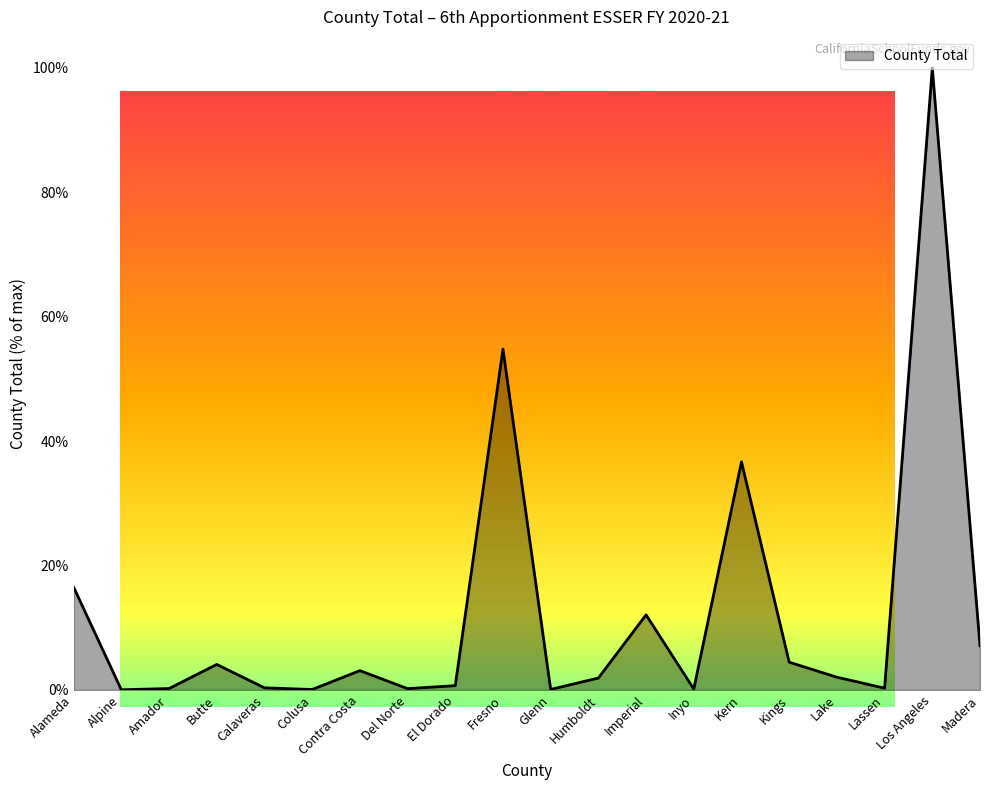

What is the difference between the maximum and minimum values?

100.0